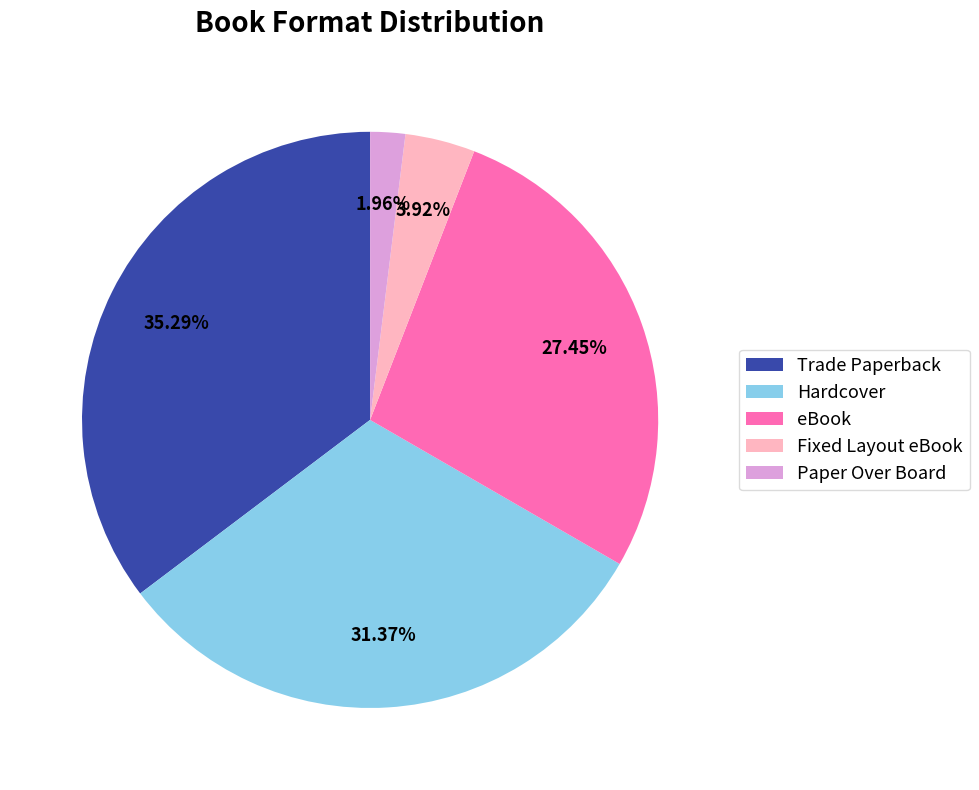

To the nearest percent, what is the difference between the largest and smallest slice percentages?

33%